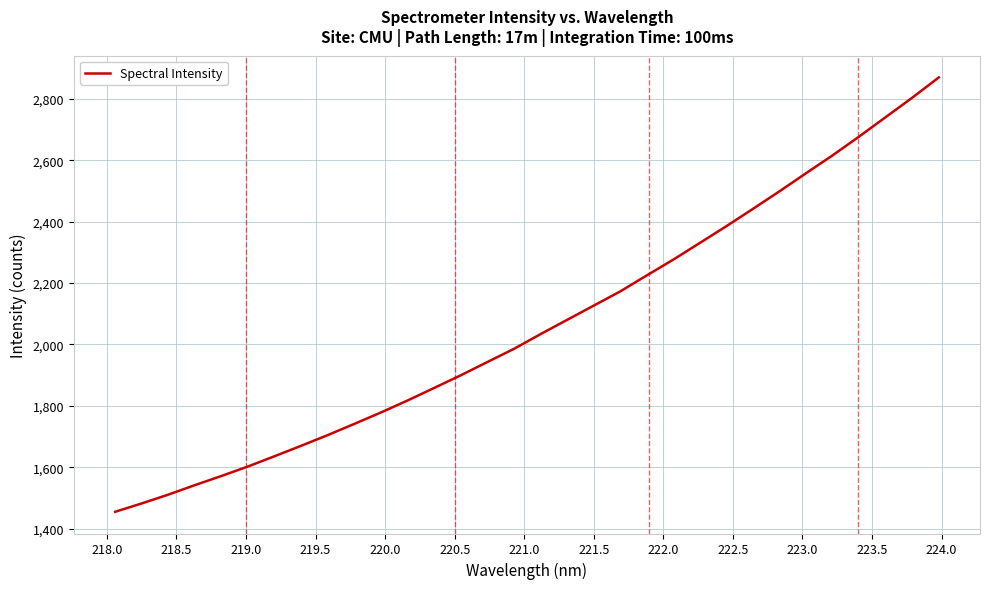

What is the difference between the maximum and minimum values?

1415.4